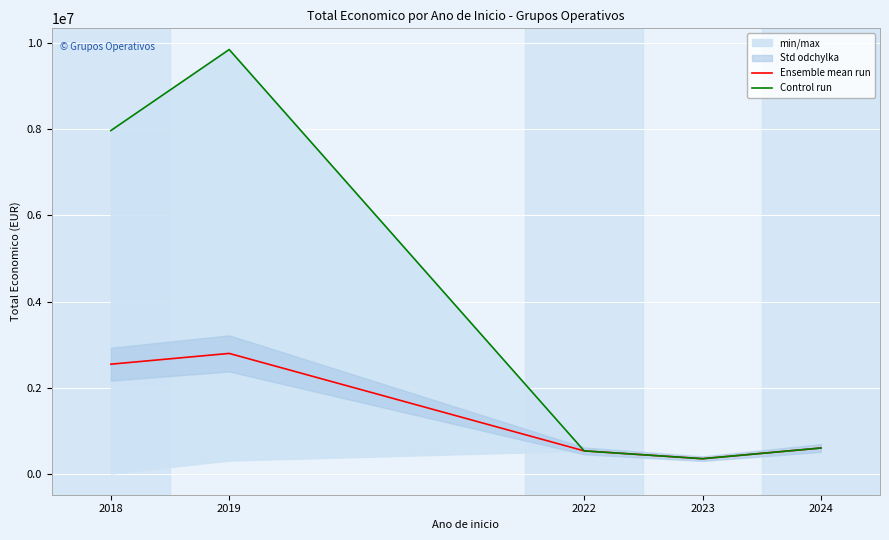

What is the total value across all series at 2018?

10512972.0